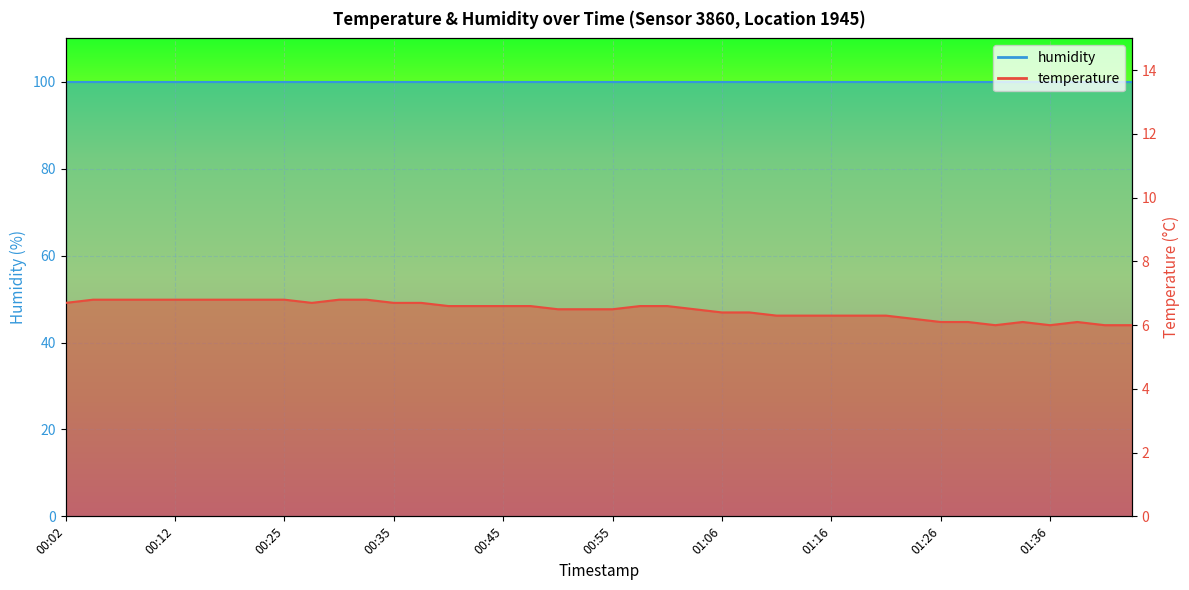

List the labels in order of value, smallest first.

01:31, 01:36, 01:41, 01:44, 01:26, 01:28, 01:34, 01:38, 01:23, 01:11, 01:13, 01:16, 01:18, 01:21, 01:06, 01:08, 00:50, 00:53, 00:55, 01:03, 00:40, 00:43, 00:45, 00:48, 00:58, 01:01, 00:02, 00:27, 00:35, 00:38, 00:04, 00:06, 00:09, 00:12, 00:17, 00:20, 00:22, 00:25, 00:30, 00:32